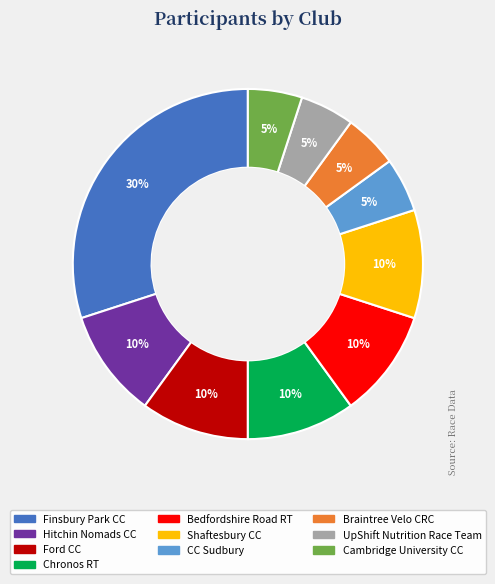

To the nearest percent, what is the average slice percentage?

10%